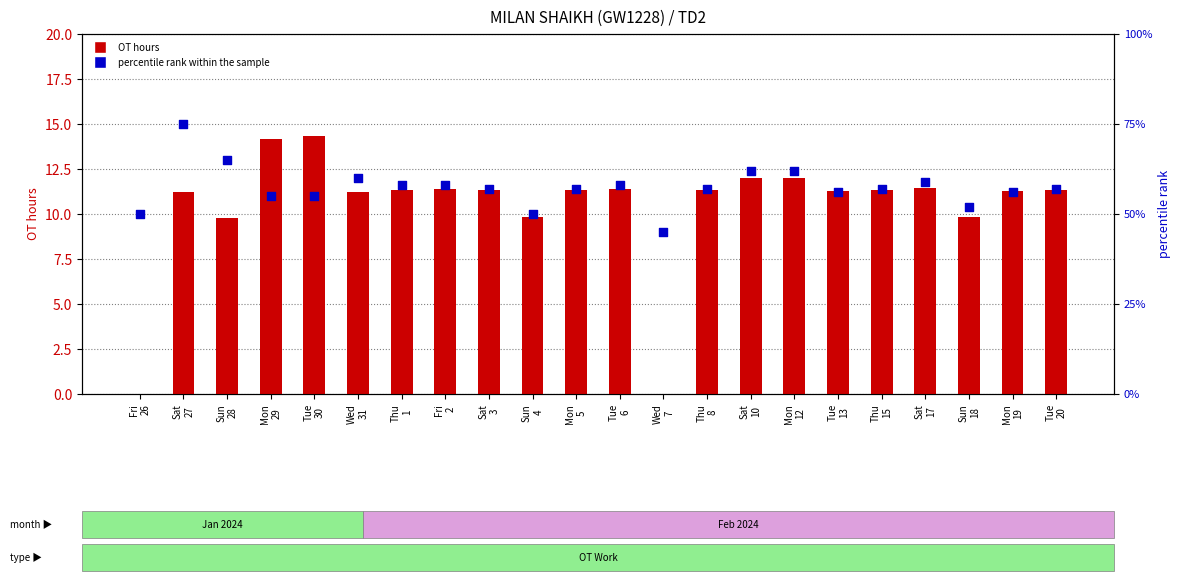

Which series contains the highest Y value?

percentile rank within the sample